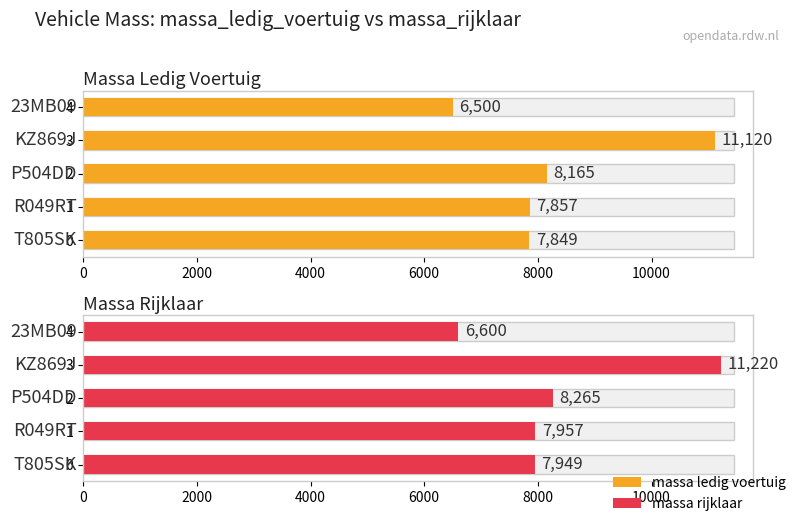

What is the difference between the maximum and second lowest values in the massa_rijklaar series?

3271